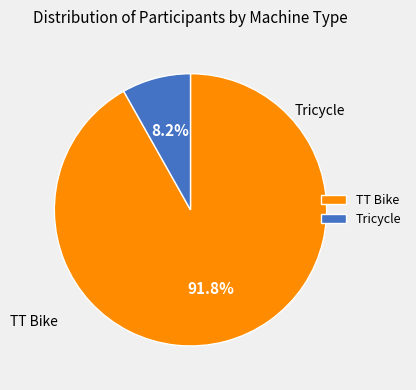

Is there a majority slice in this chart?

Yes